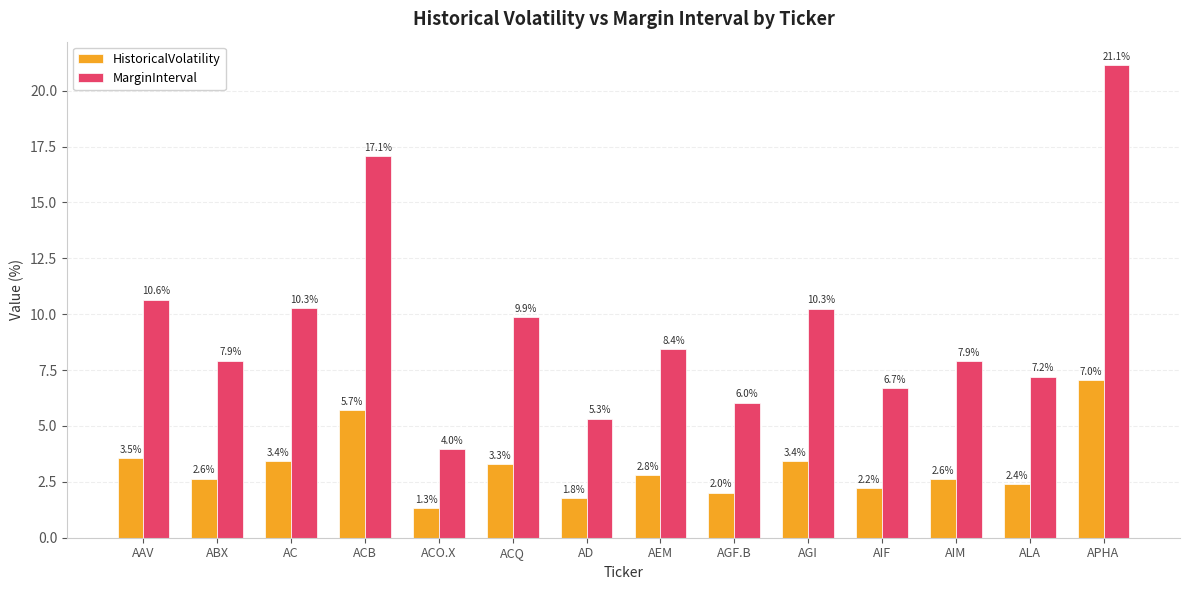

How many values in the MarginInterval series exceed 8?

7